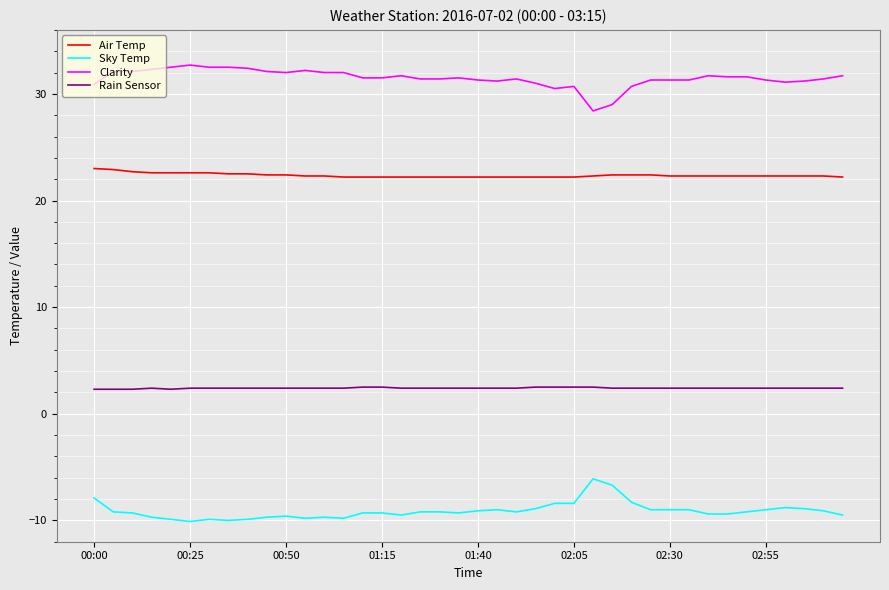

Which series has the largest total across all categories?

Clarity